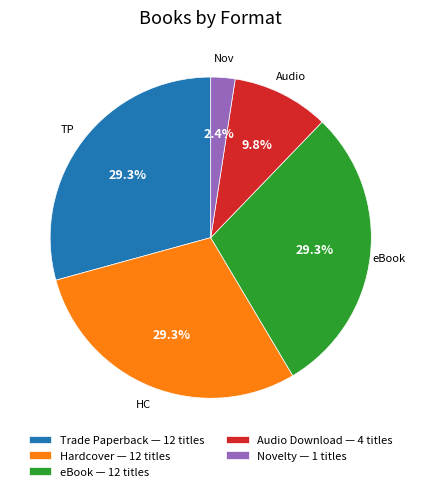

Is there a majority slice in this chart?

No